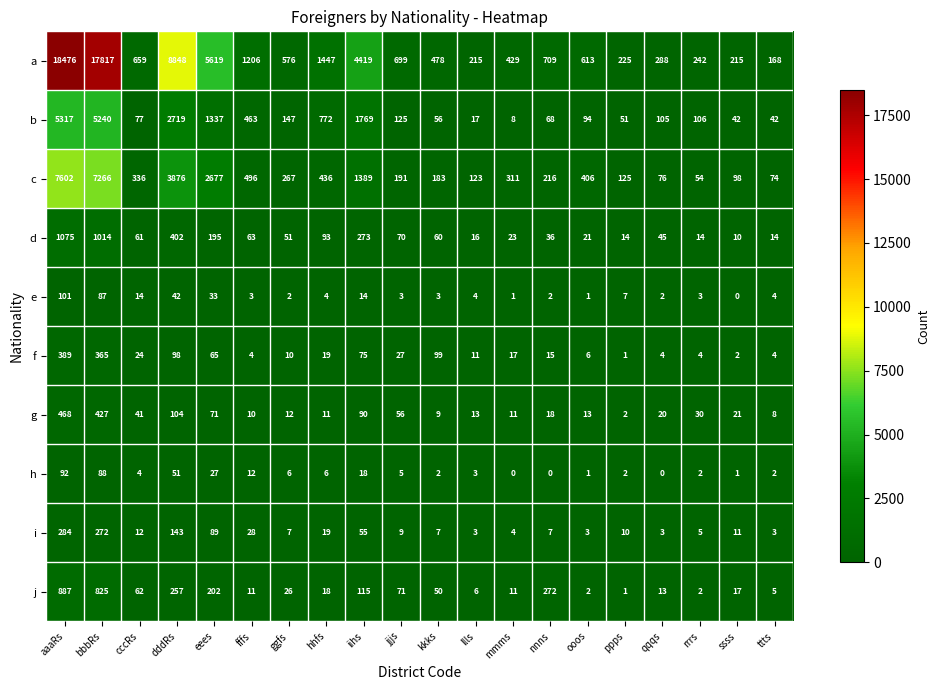

What is the difference between the second highest and second lowest values in the f series?

363